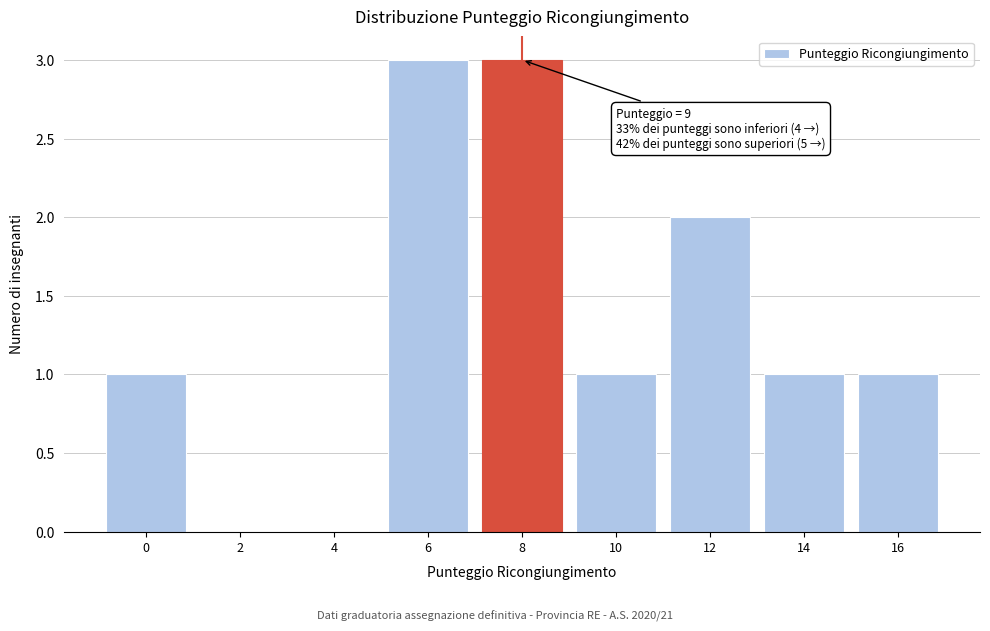

Reading left to right, what are all the values shown in this chart?

0=1	2=0	4=0	6=3	8=3	10=1	12=2	14=1	16=1